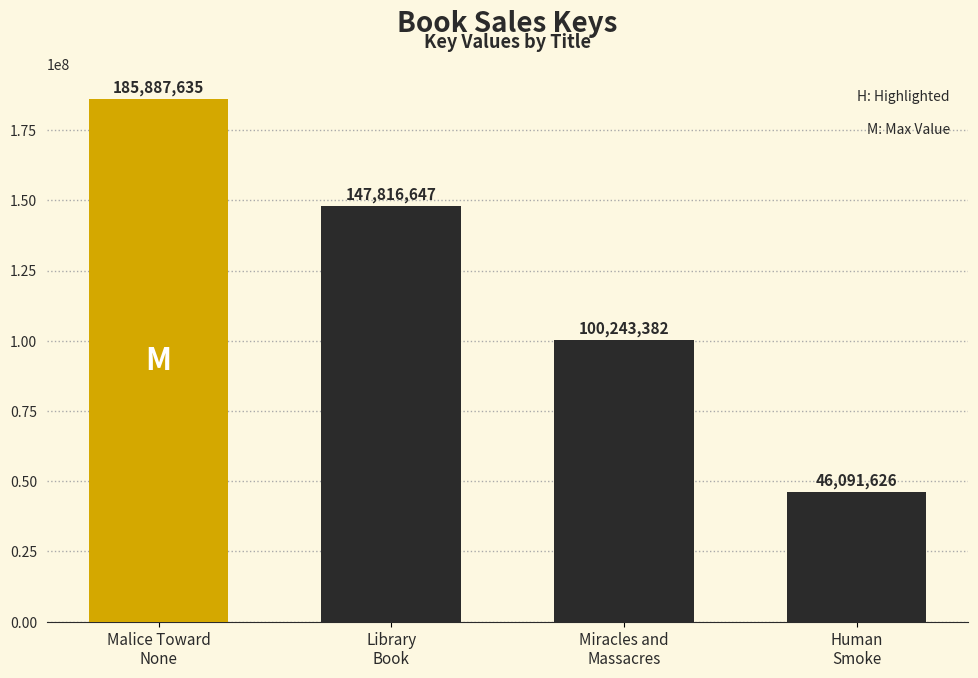

What is the value of the 2nd bar from the left?

147816647